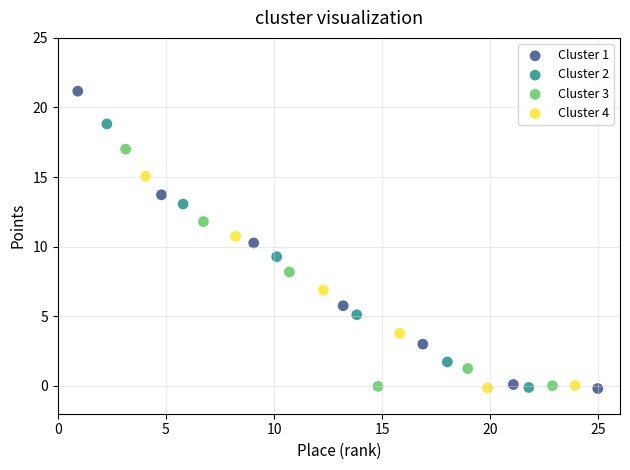

Which series has the widest spread of Y values?

Cluster 1